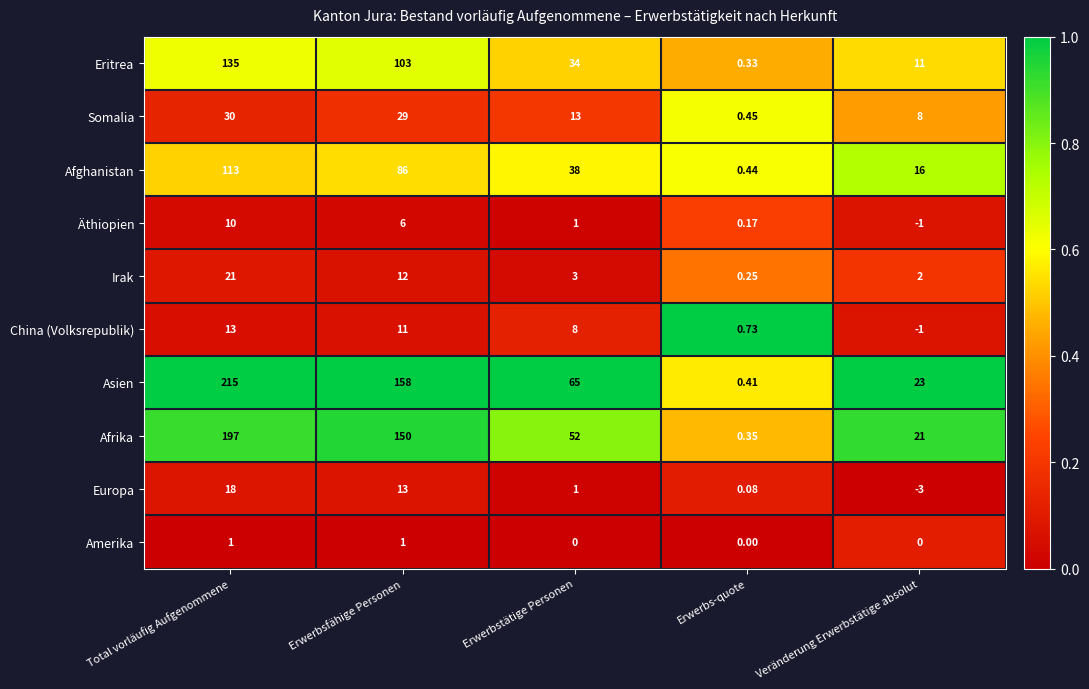

Which series has the largest total across all categories?

Asien